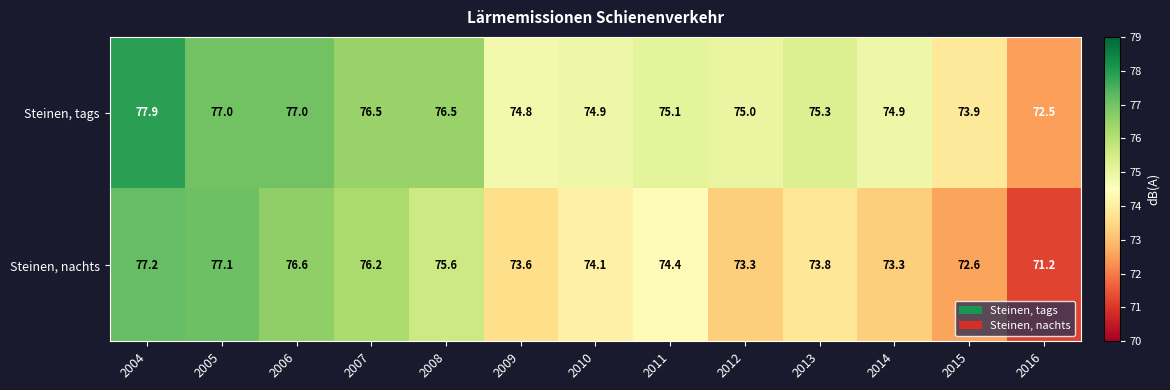

At which category is the sum across all series the highest?

2004